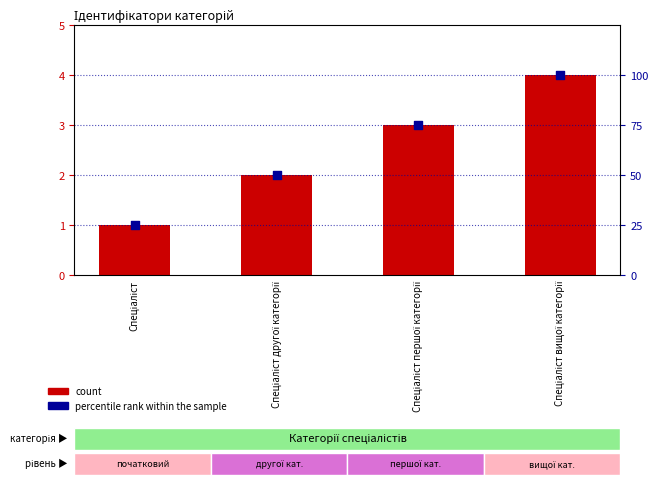

What are all the series names shown in the legend?

count, percentile rank within the sample